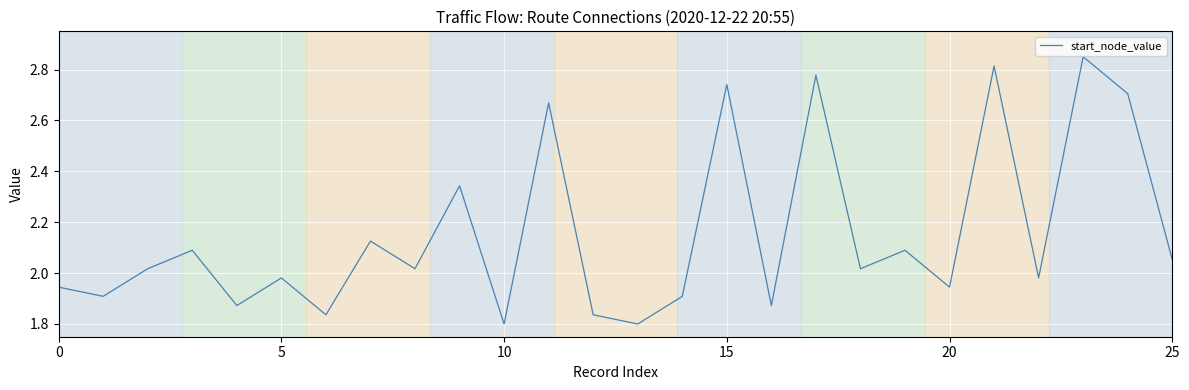

How many lines are shown in the chart?

1